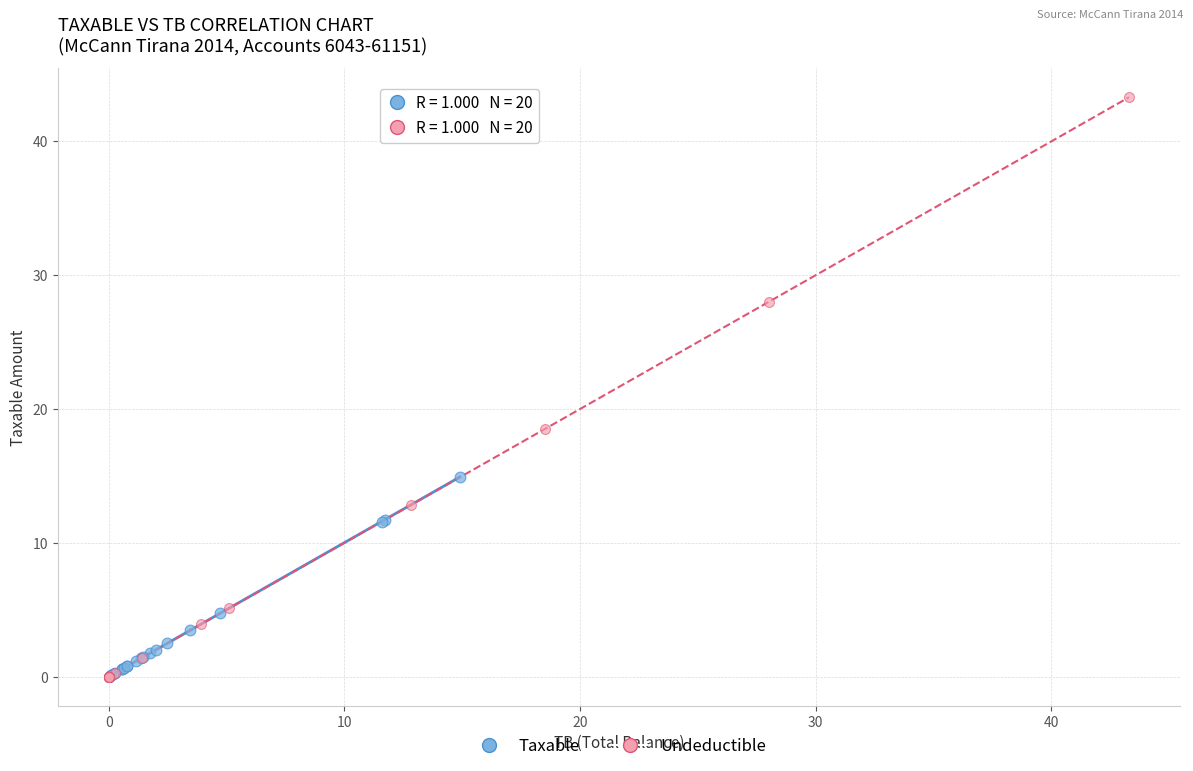

Which series reaches the maximum Y coordinate?

Undeductible